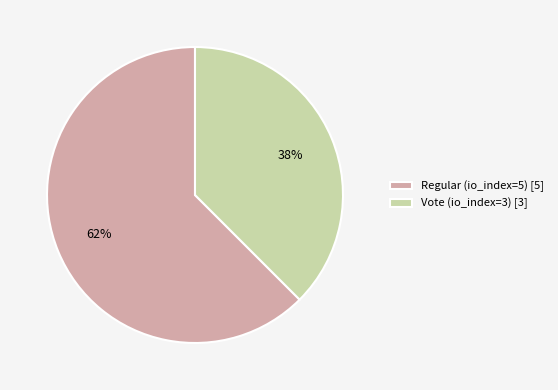

Combined, do Regular (io_index=5) and Vote (io_index=3) account for over 50%?

Yes